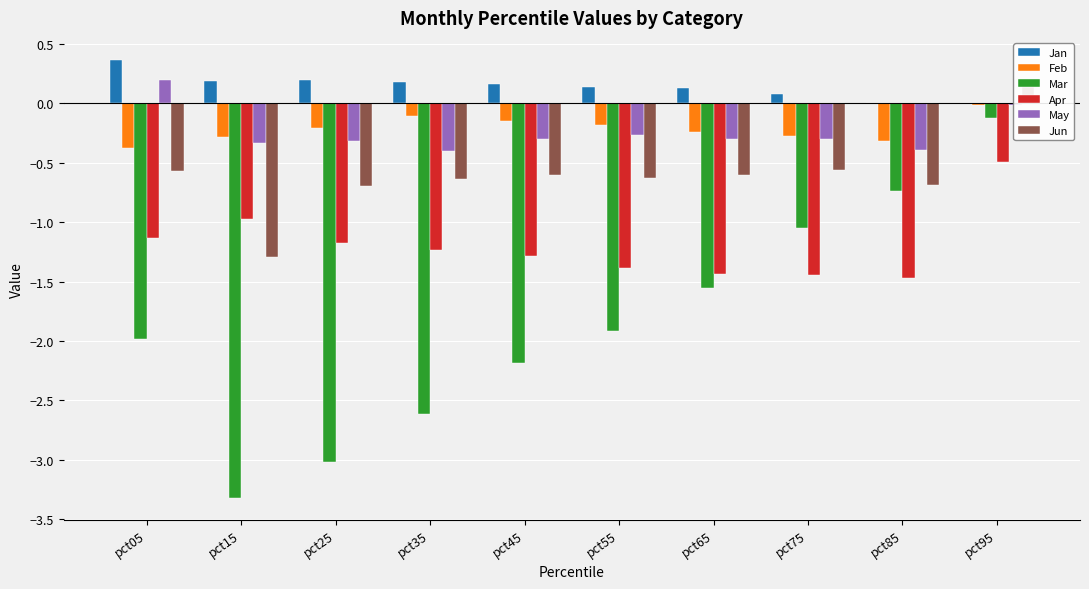

Is it true that Jun equals -0.6 at pct75?

True